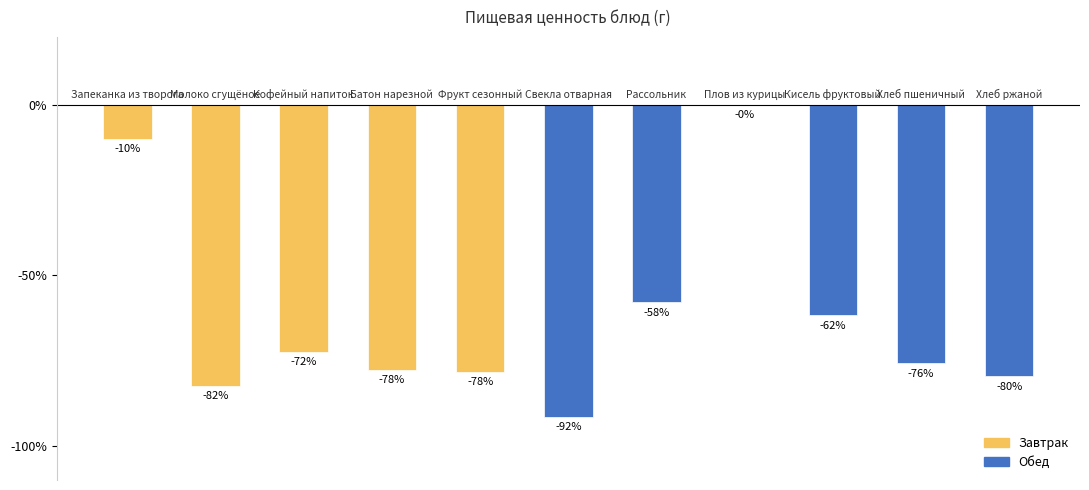

Does the chart contain stacked bars?

No